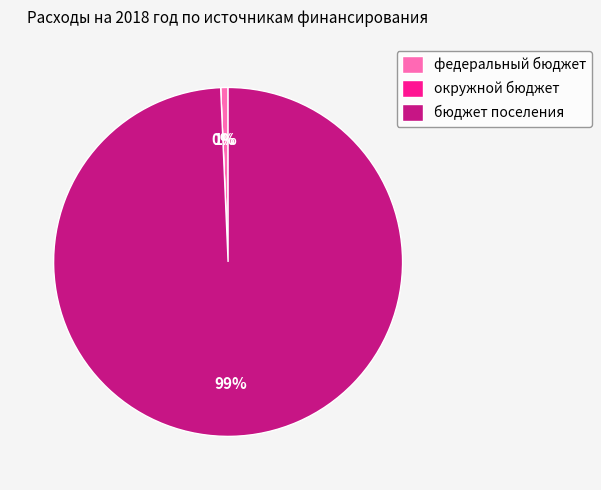

Rank the categories by value from lowest to highest.

окружной бюджет, федеральный бюджет, бюджет поселения